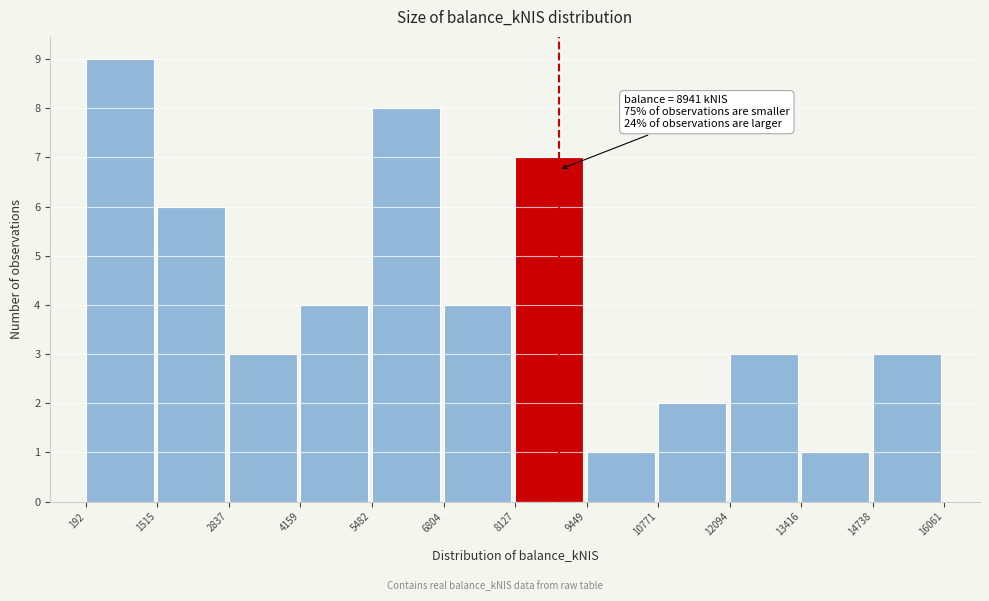

Which range on the x-axis has the tallest bar?

192 to 1515